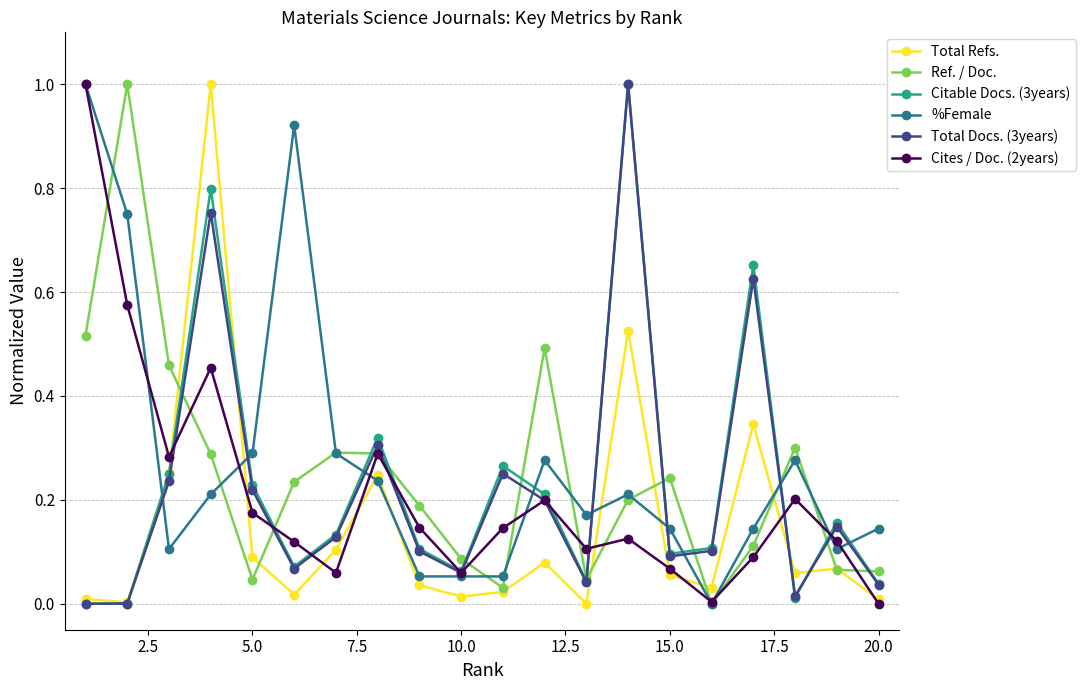

What is the greatest value displayed?

1.0